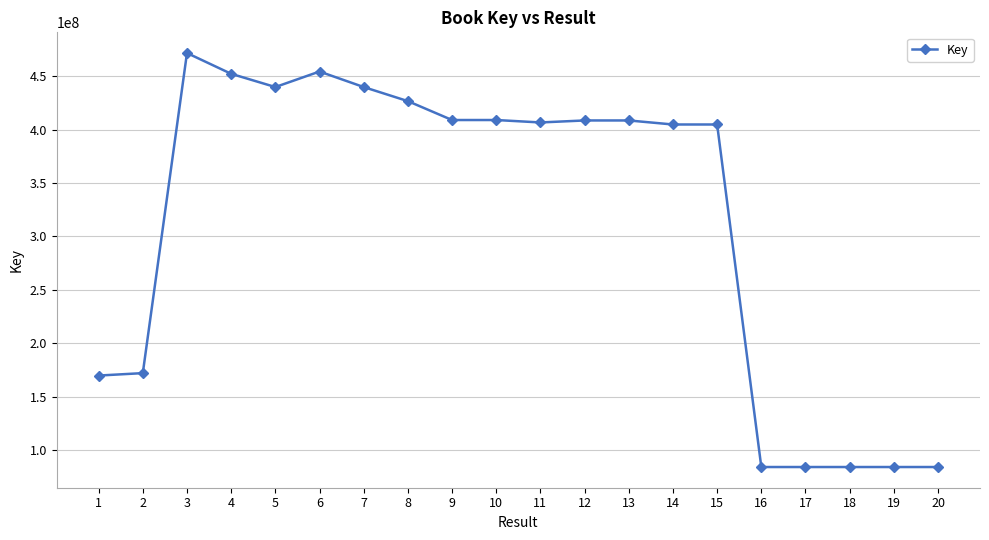

True or false: there are more than 1 points higher than both neighbors.

True